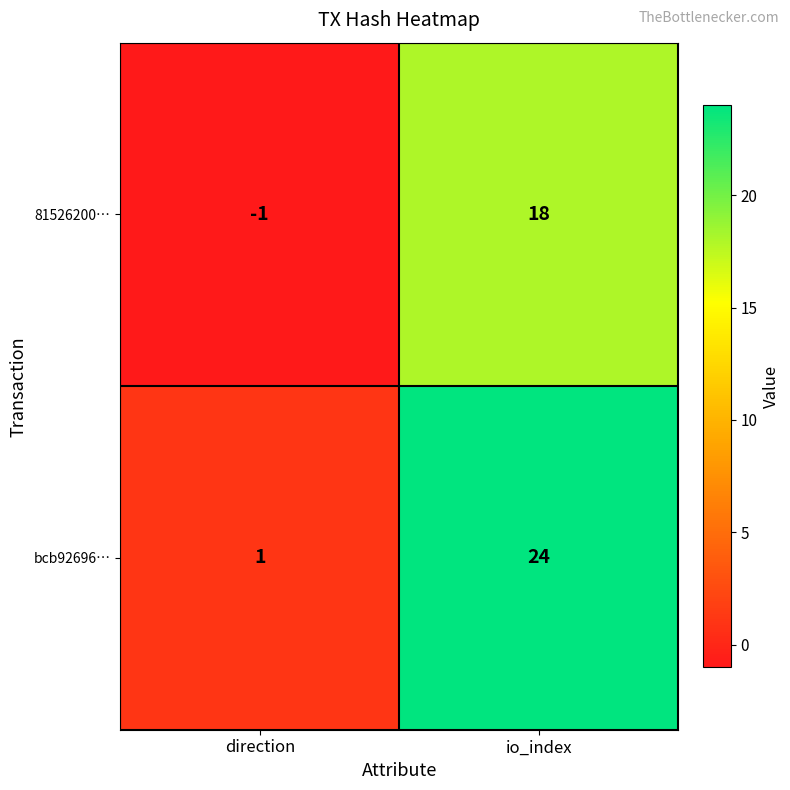

Is it true that bcb92696… equals 2 at direction?

False